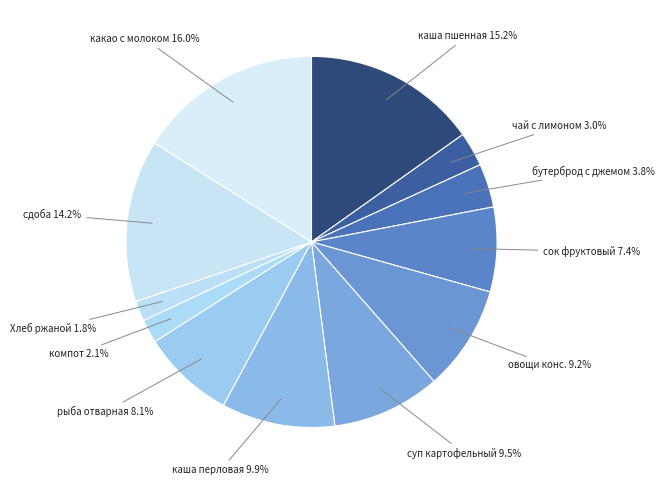

True or false: сок фруктовый accounts for 1% of the total.

False